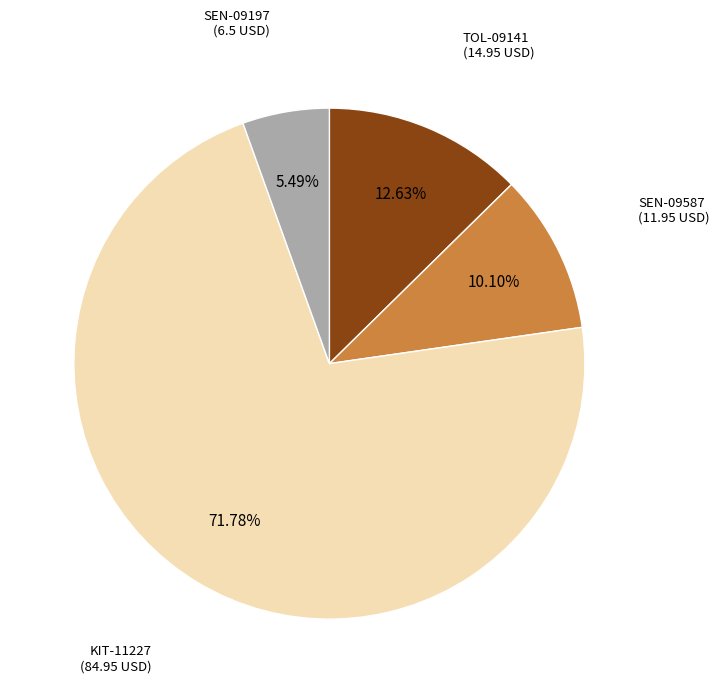

Is there a majority slice in this chart?

Yes